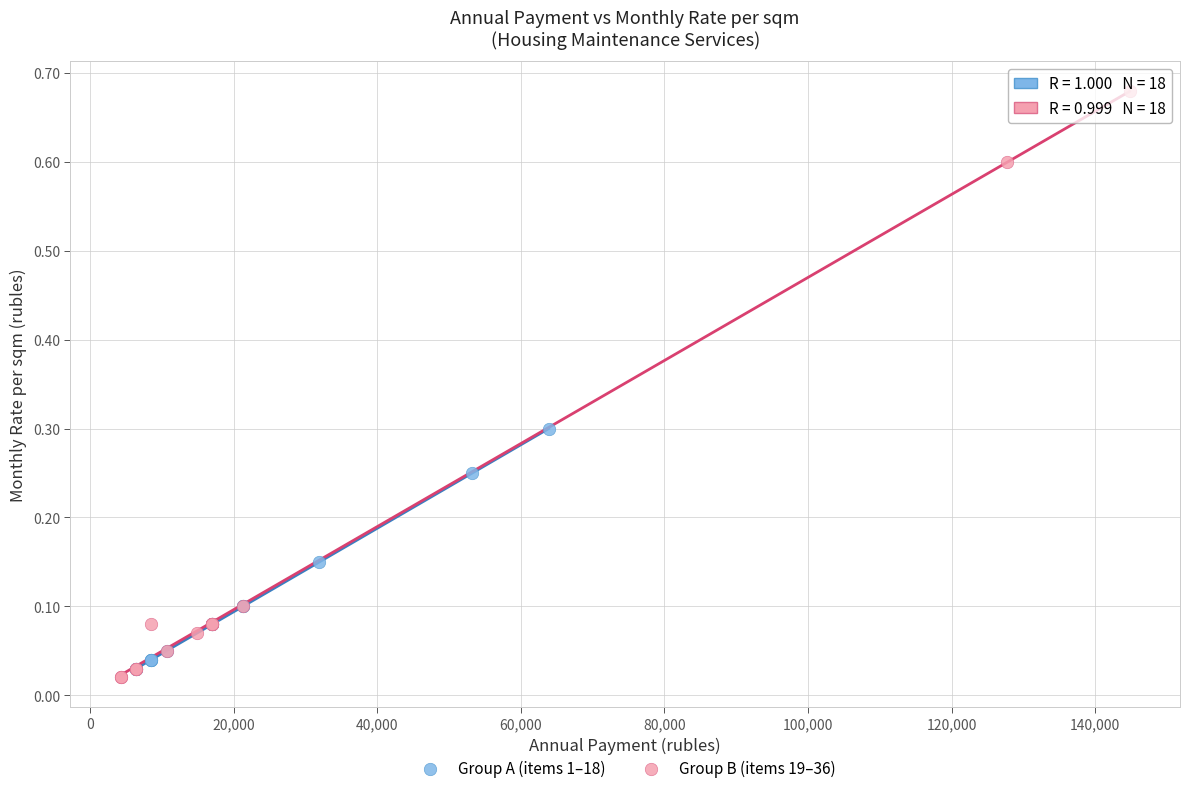

What are all the series names shown in the legend?

Group A (items 1–18), Group B (items 19–36)